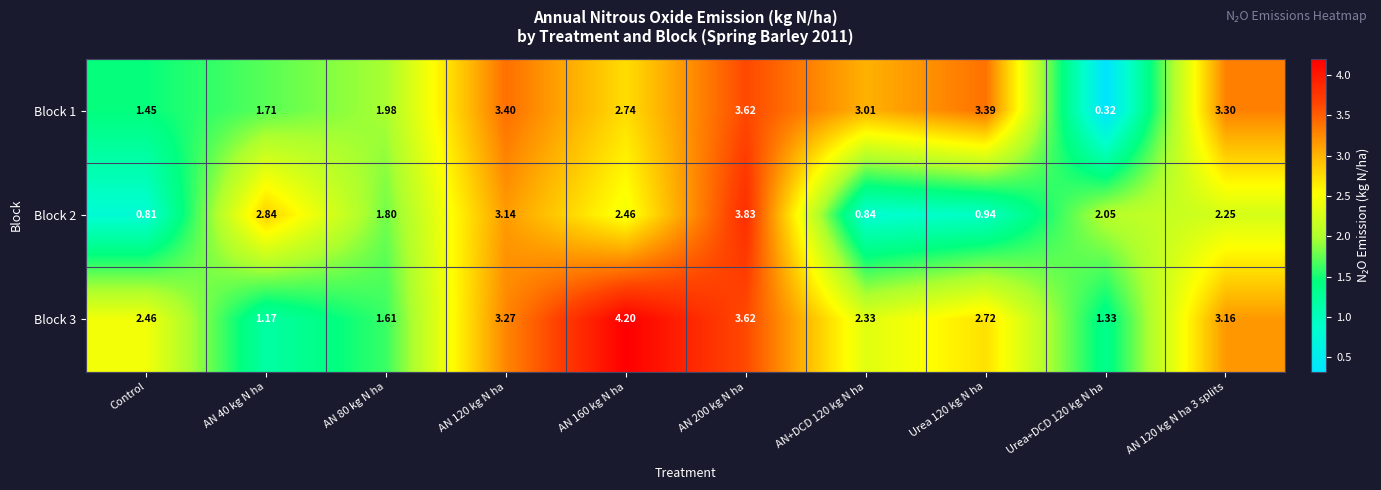

Is the value of Block 2 at AN 120 kg N ha 3 splits greater than the value of Block 1 at AN+DCD 120 kg N ha?

No